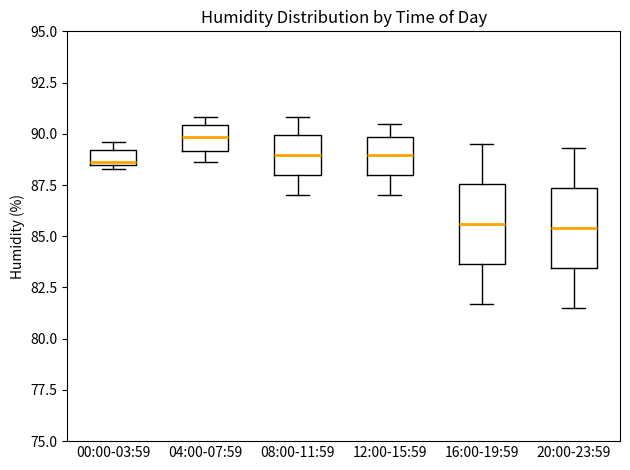

Which box's median line is the highest?

04:00-07:59